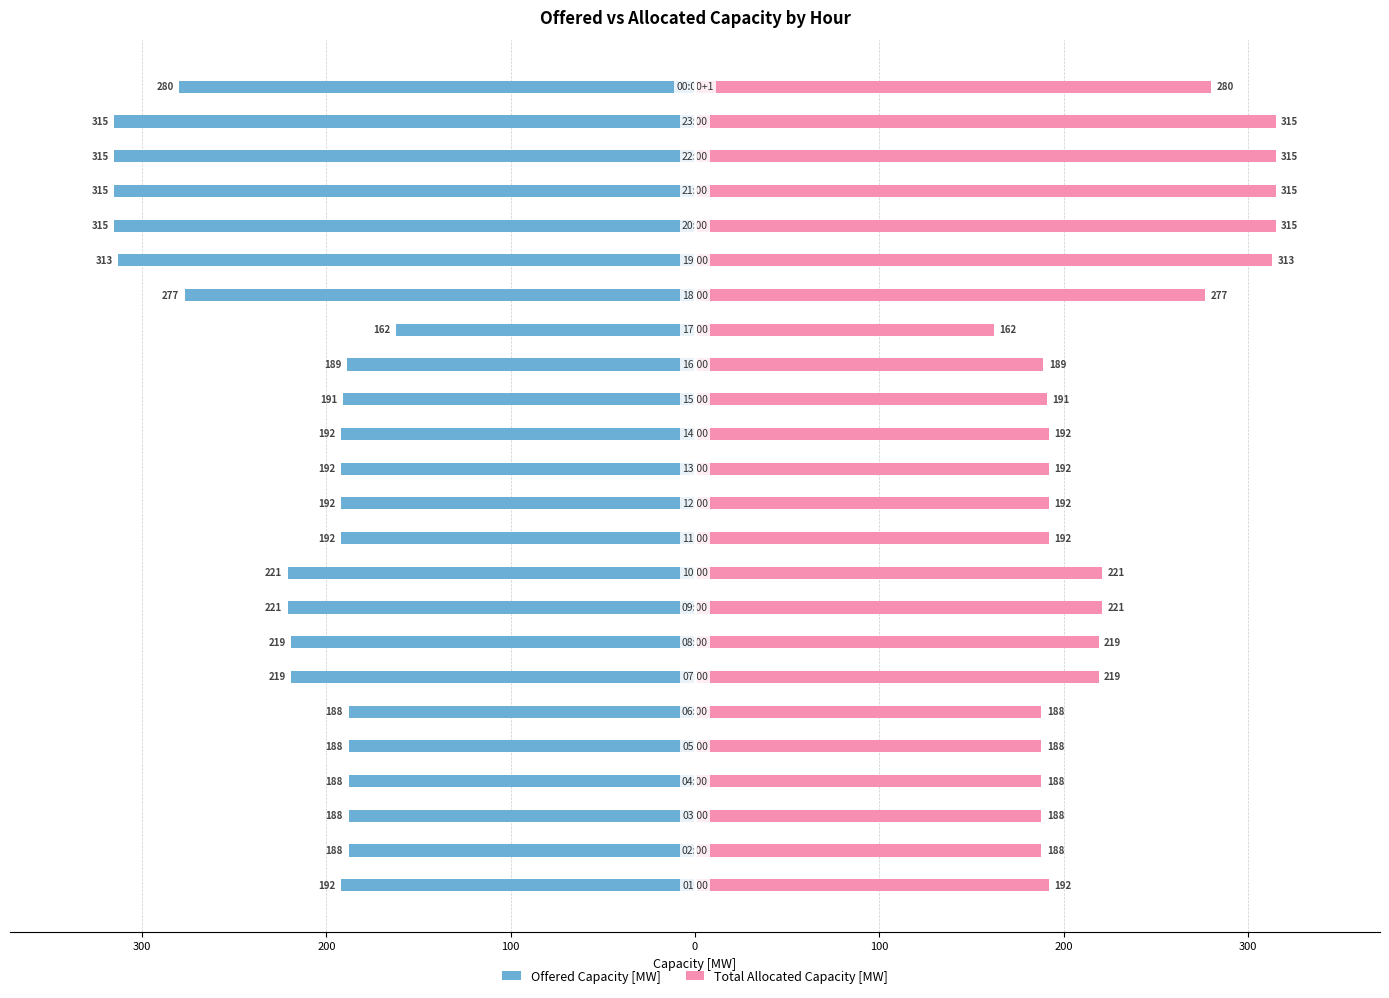

What is the greatest value displayed?

315